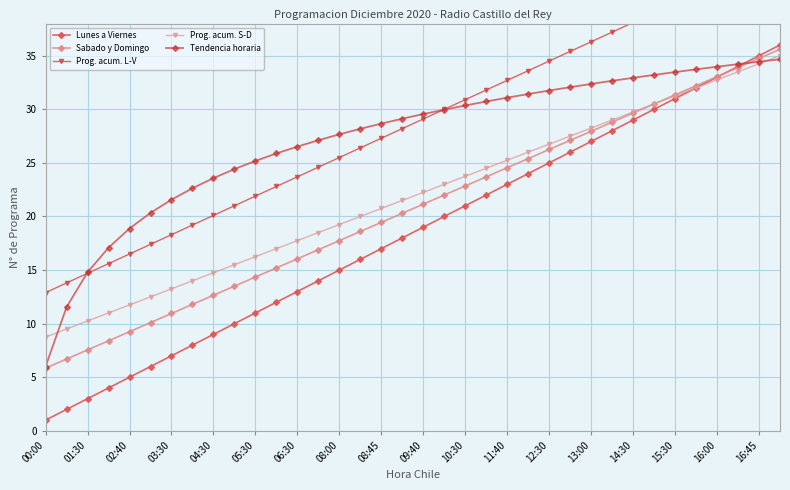

What are all the series names shown in the legend?

Lunes a Viernes, Sabado y Domingo, Prog. acum. L-V, Prog. acum. S-D, Tendencia horaria